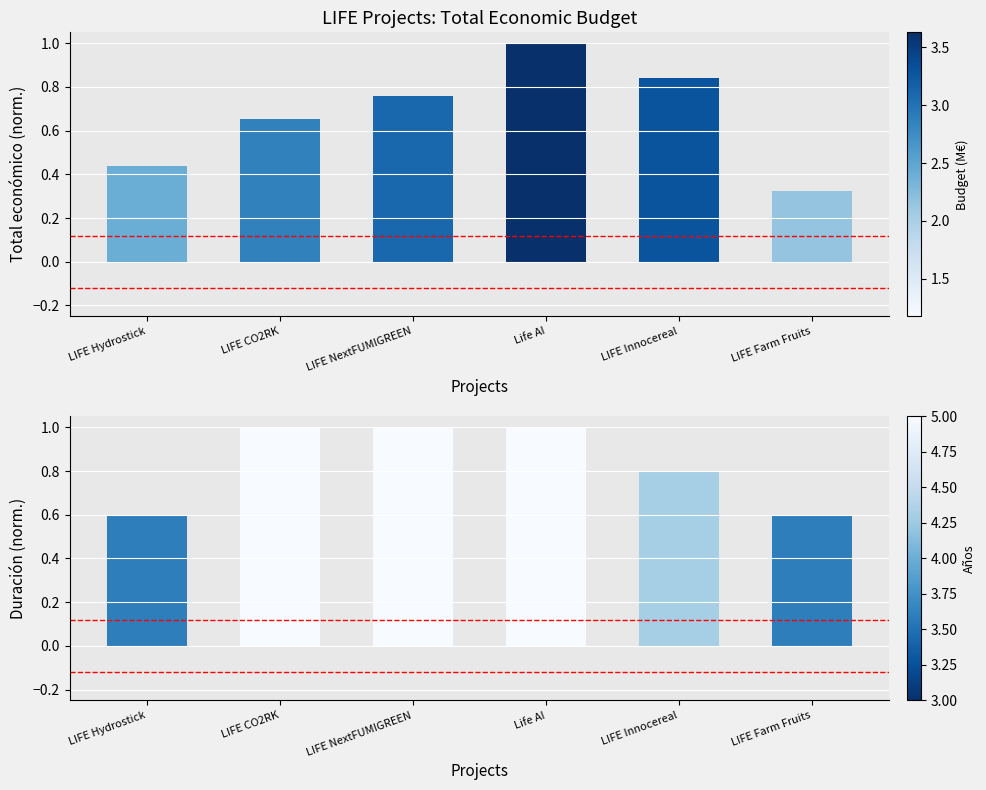

How many Duración (años) values are between 0 and 1?

6